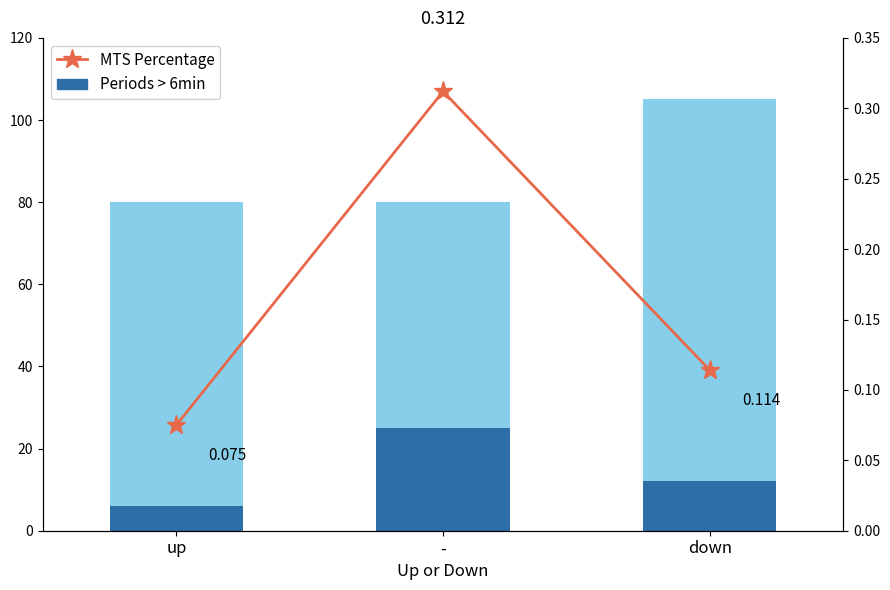

What is the value of the MTS Percentage bar at the 1st from the left?

0.1